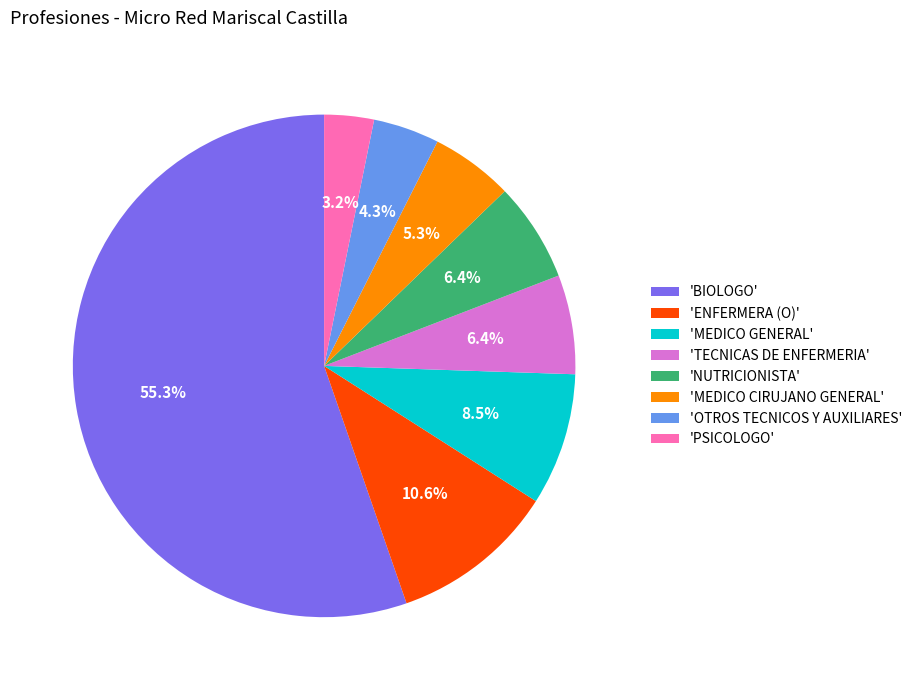

What percentage do 'NUTRICIONISTA' and 'TECNICAS DE ENFERMERIA' together represent?

12.8%